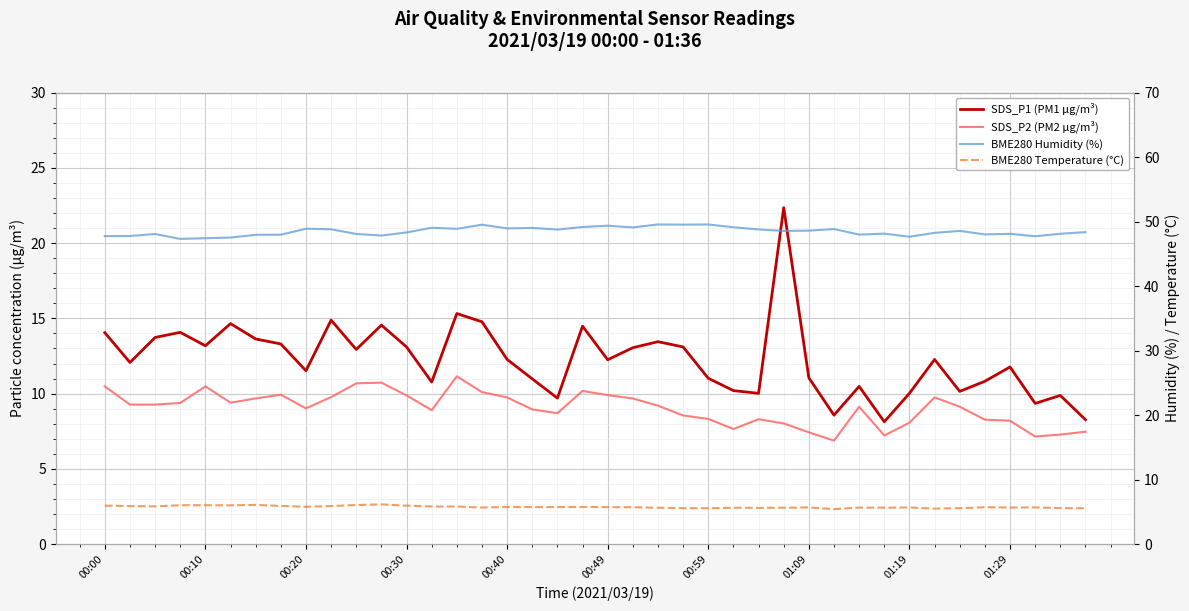

Which category has the lowest value in the SDS_P1 (PM1 µg/m³) series?

31